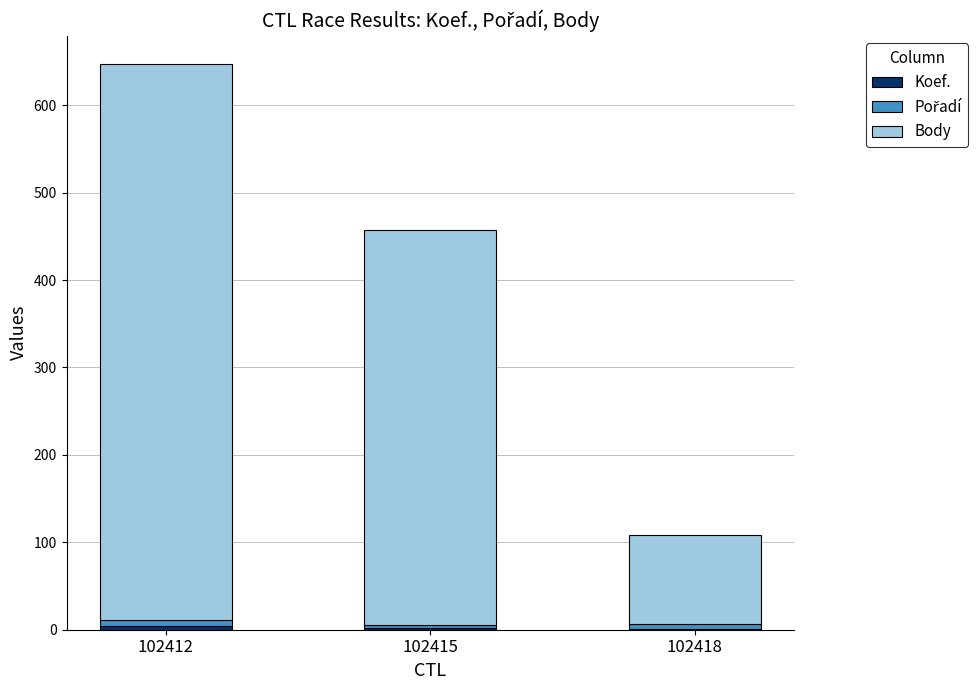

At which category is the sum across all series the highest?

102412